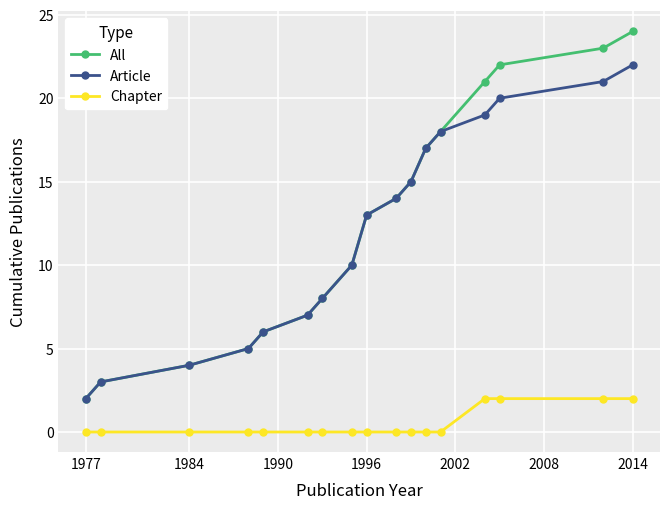

How many values in the Article series are below 13?

8